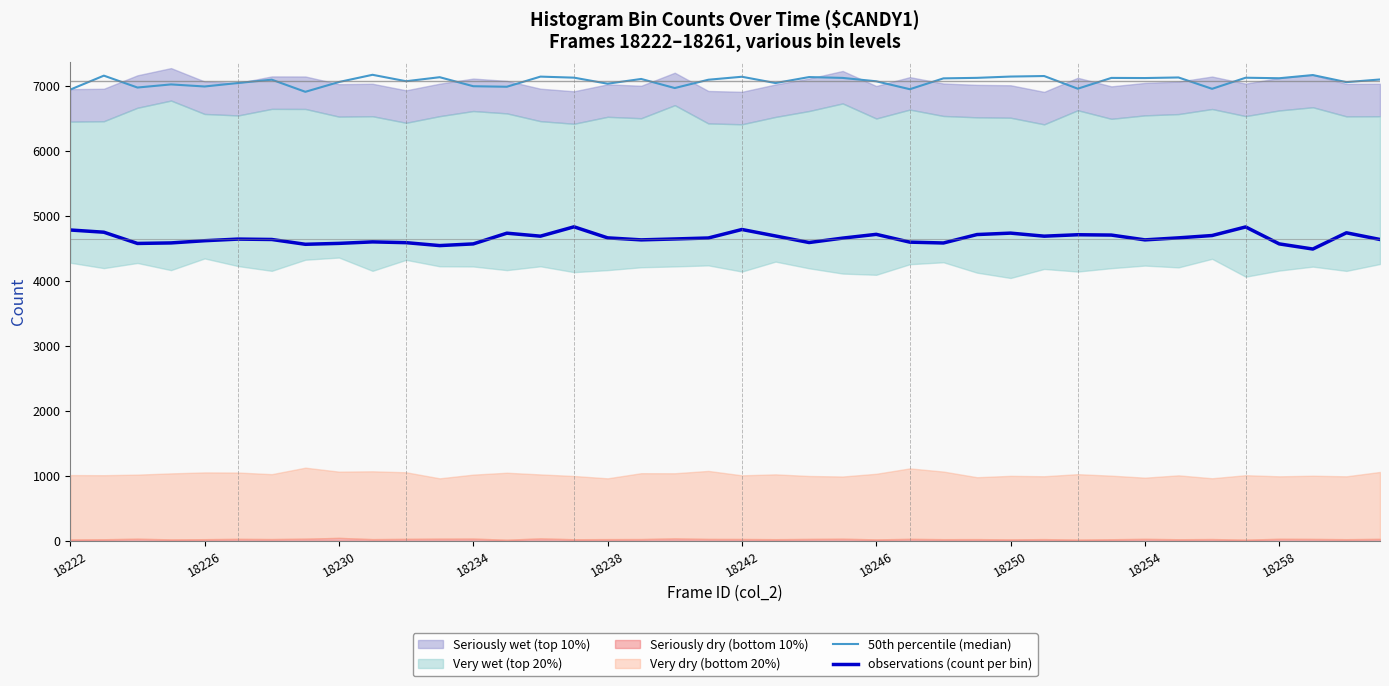

What is the difference between the second highest and minimum values in the 50th percentile (median) series?

258